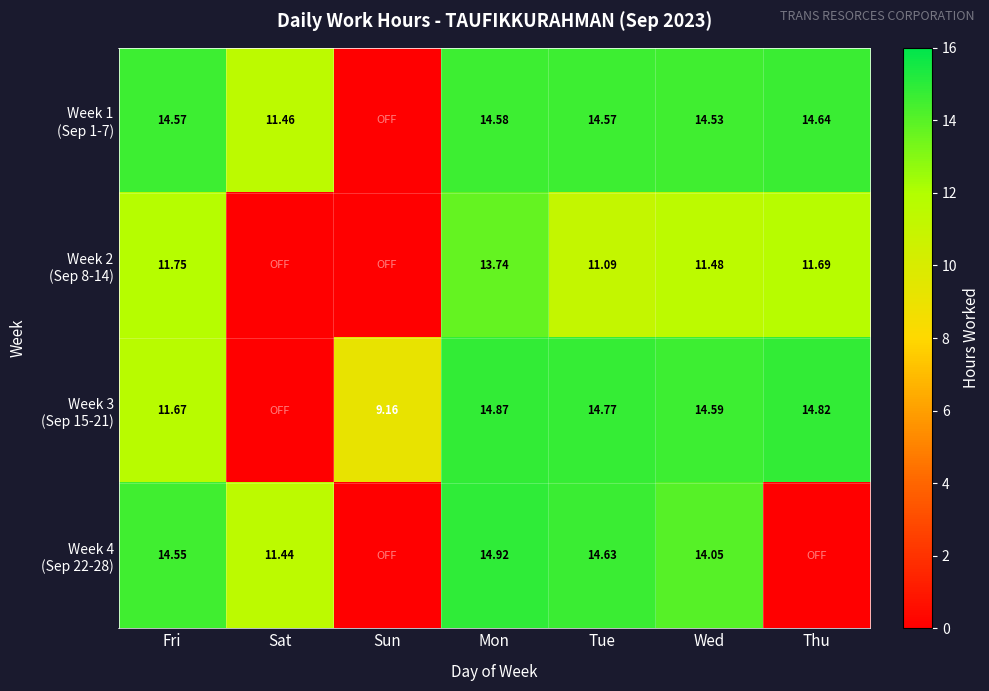

The value of Week 2 (Sep 8-14) at Fri is 11.8. True or false?

True